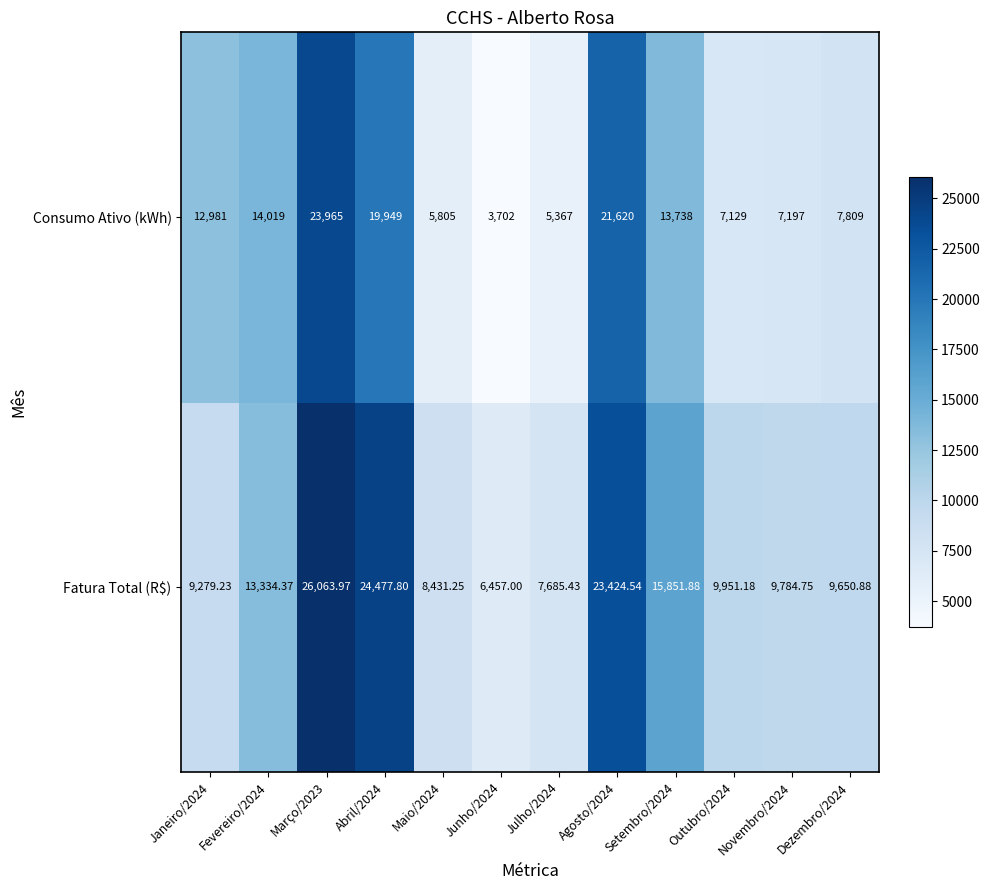

Which series has the largest total across all categories?

Fatura Total (R$)